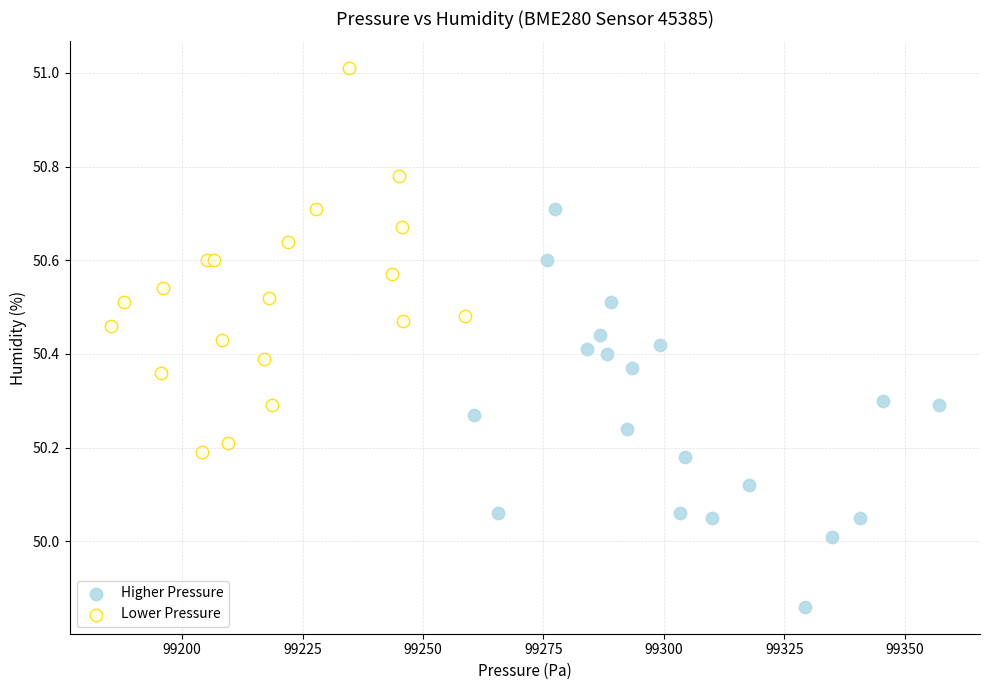

What are all the series names shown in the legend?

Higher Pressure, Lower Pressure